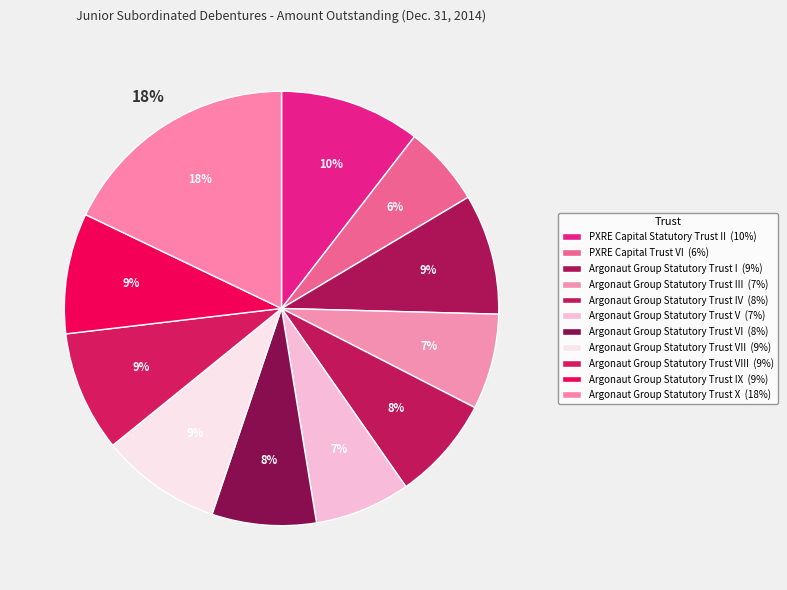

To the nearest percent, what is the difference between the Argonaut Group Statutory Trust III and PXRE Capital Trust VI slice percentages?

1%